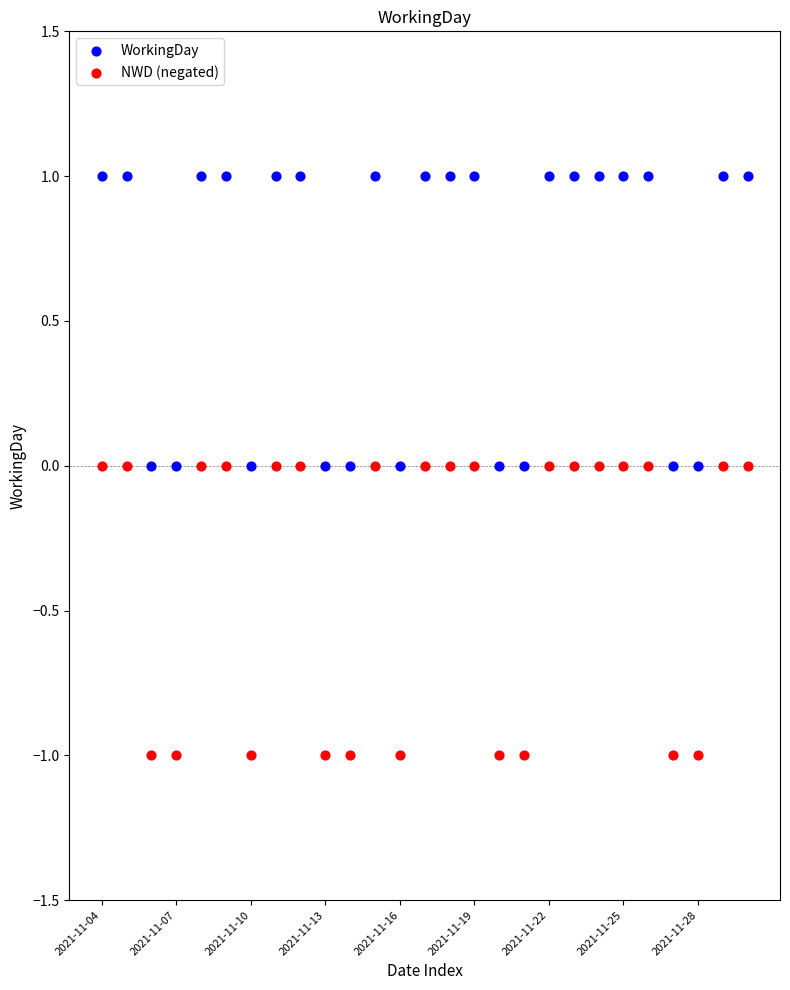

Which series reaches the minimum Y coordinate?

NWD (negated)